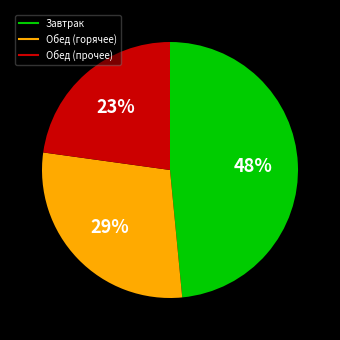

To the nearest percent, what is the average slice percentage?

33%